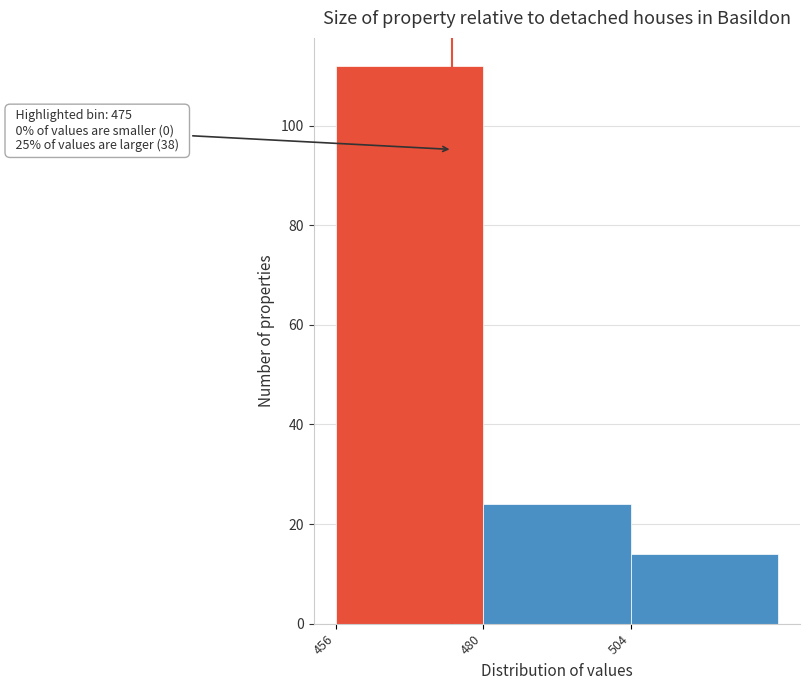

Over which range of the x-axis is the bar tallest?

456 to 480